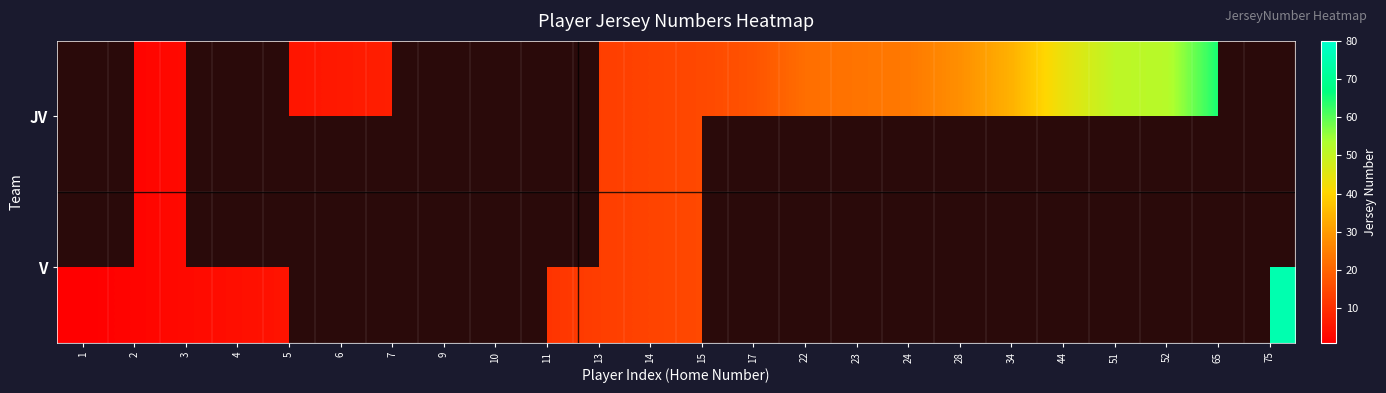

List the series in order of their overall mean, highest first.

JV, V